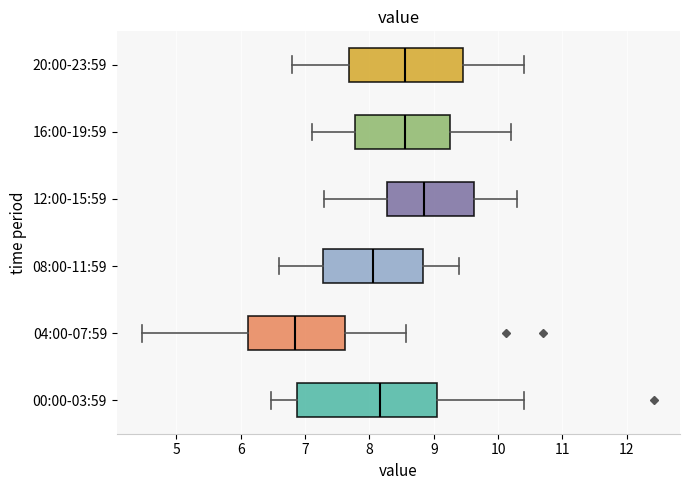

Which box has the furthest to the left median line?

04:00-07:59